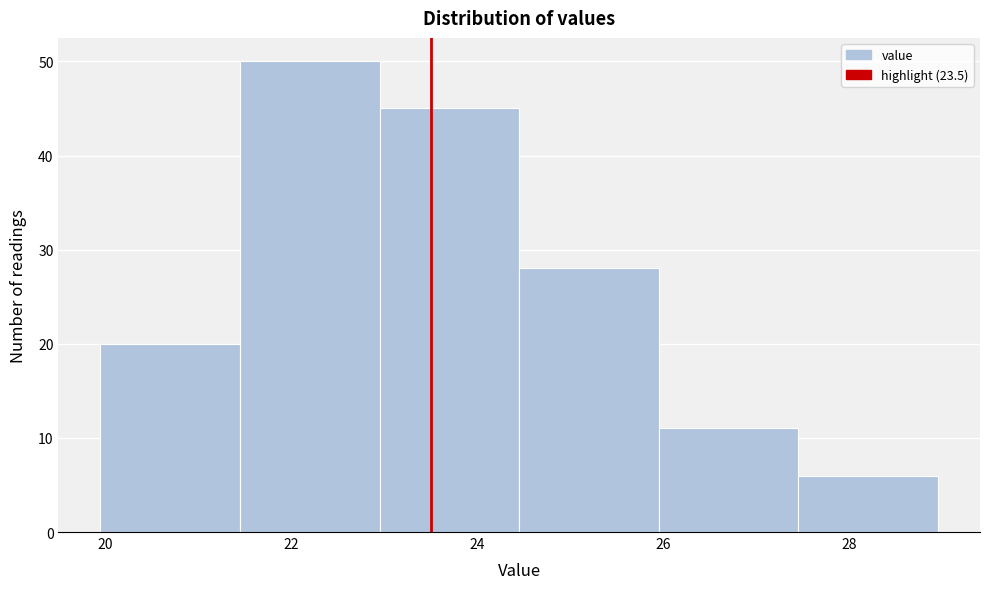

Over which range of the x-axis is the bar tallest?

21.45 to 22.95